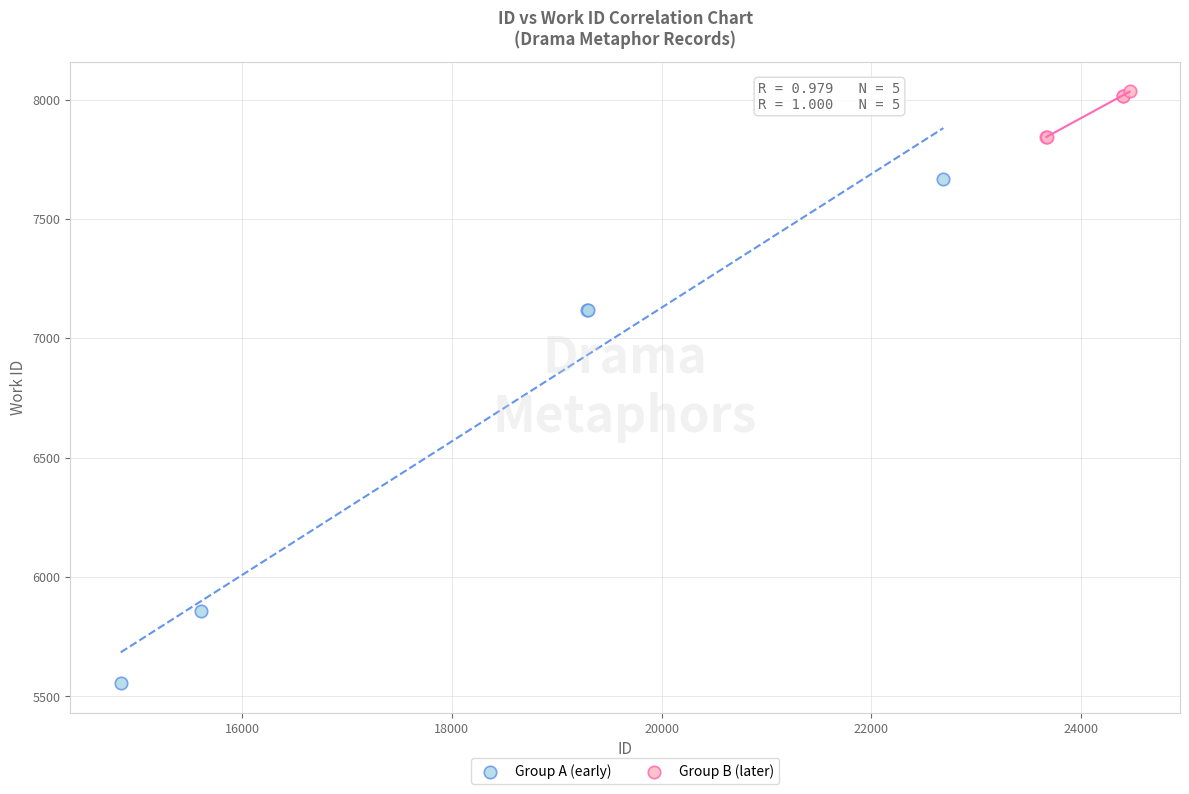

Which series reaches the minimum Y coordinate?

Group A (early)